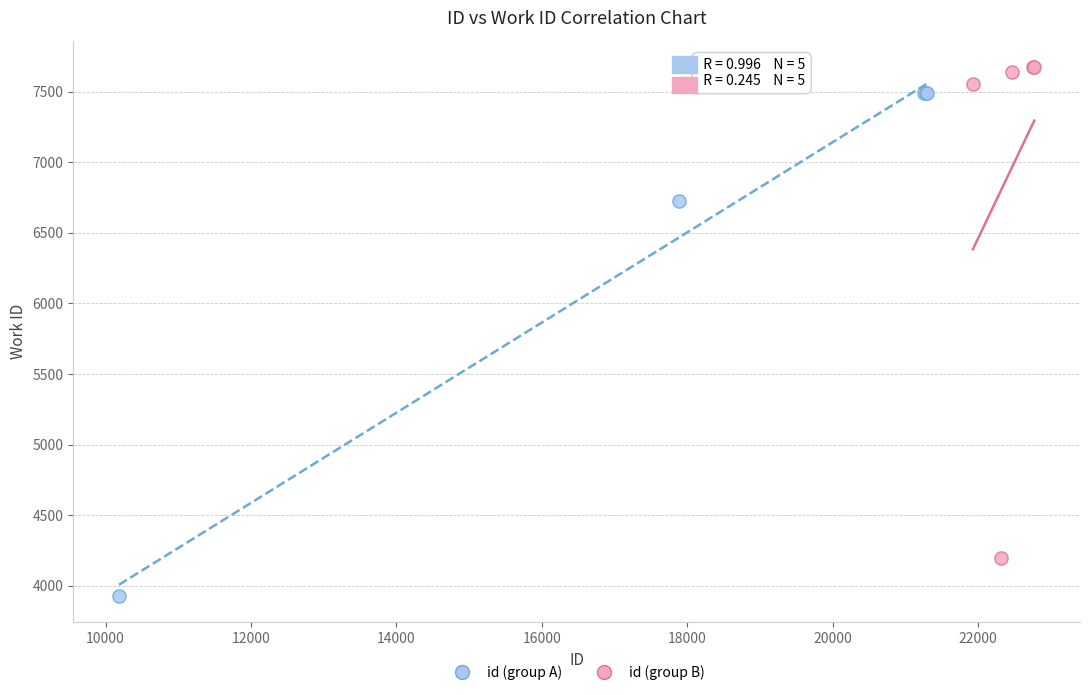

Which series contains the lowest Y value?

id (group A)